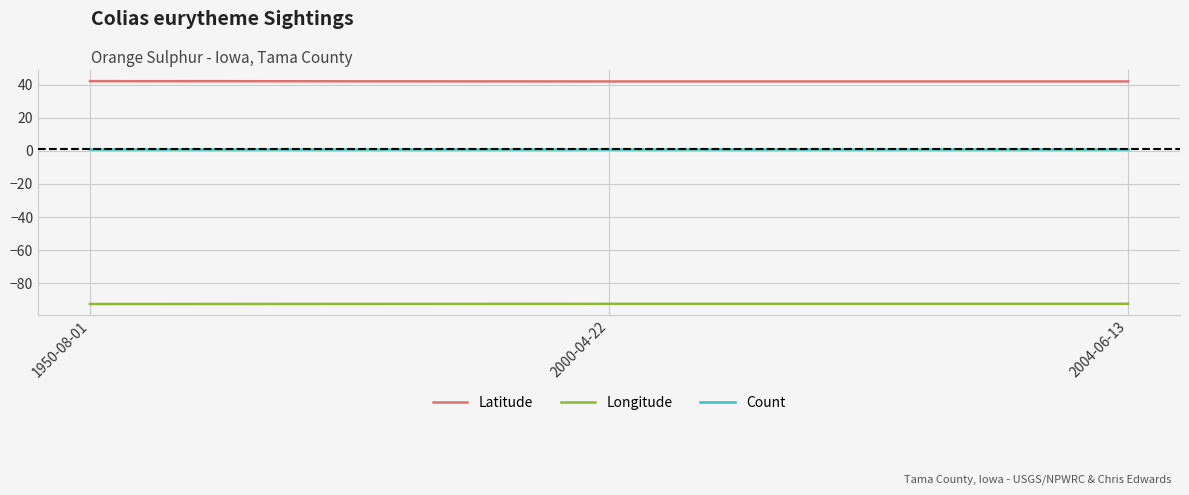

Which series has the largest total across all categories?

Latitude